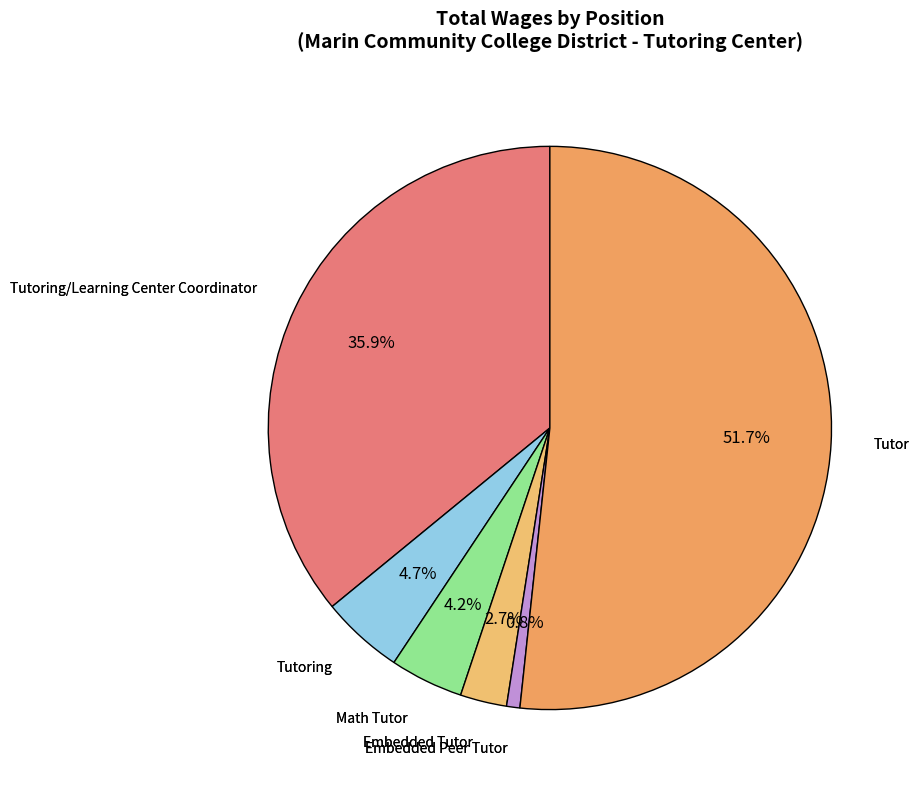

Which slice is the smallest?

Embedded Peer Tutor